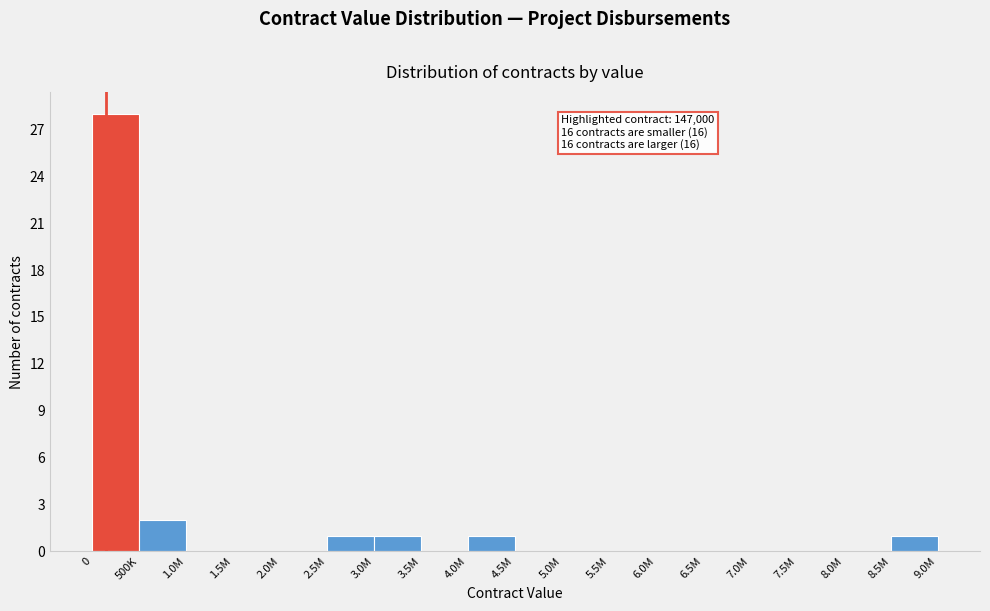

Reading right to left, what are all the values shown in this chart?

8.5M=1	8.0M=0	7.5M=0	7.0M=0	6.5M=0	6.0M=0	5.5M=0	5.0M=0	4.5M=0	4.0M=1	3.5M=0	3.0M=1	2.5M=1	2.0M=0	1.5M=0	1.0M=0	500K=2	0=28